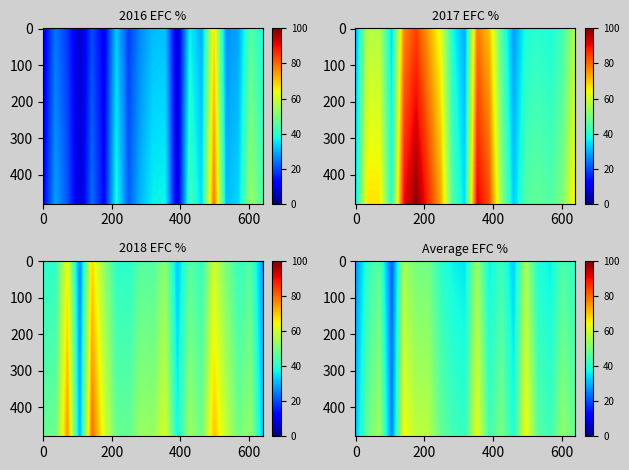

What is the spread (max minus min) of values at 2018?

50.3